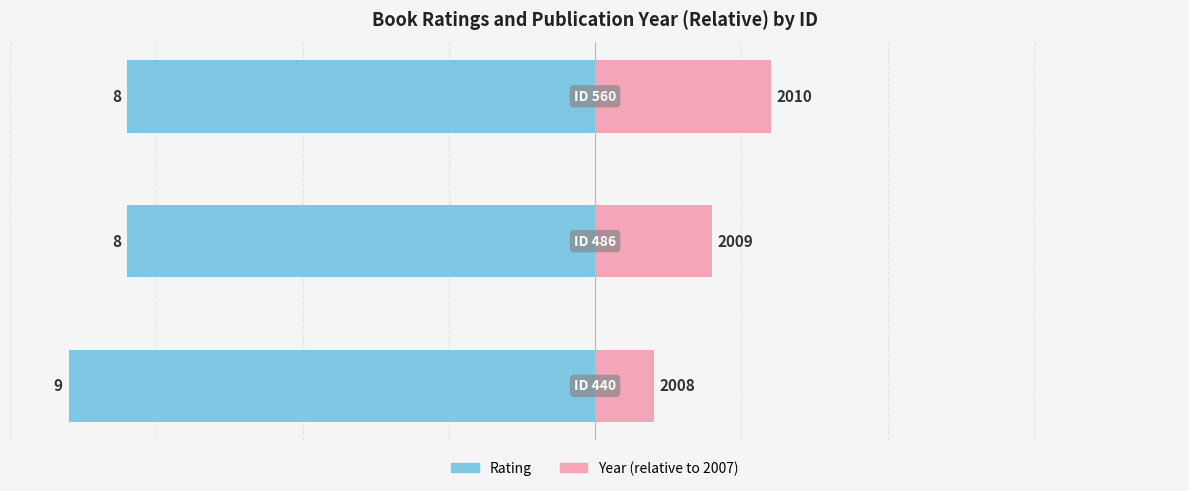

What is the sum of all rating values?

-25